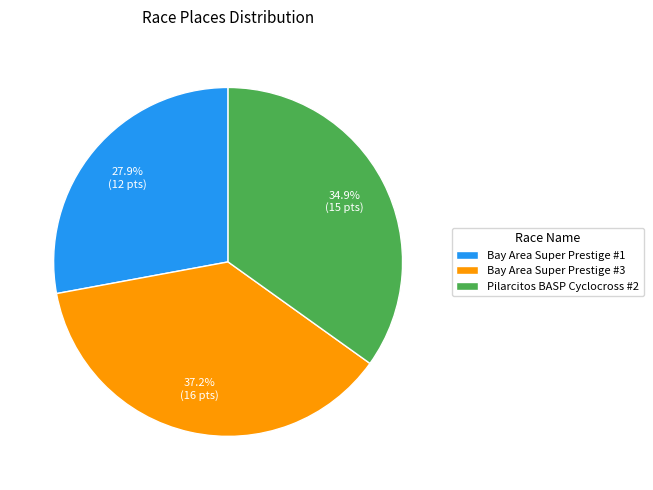

Count the number of slices in the pie.

3